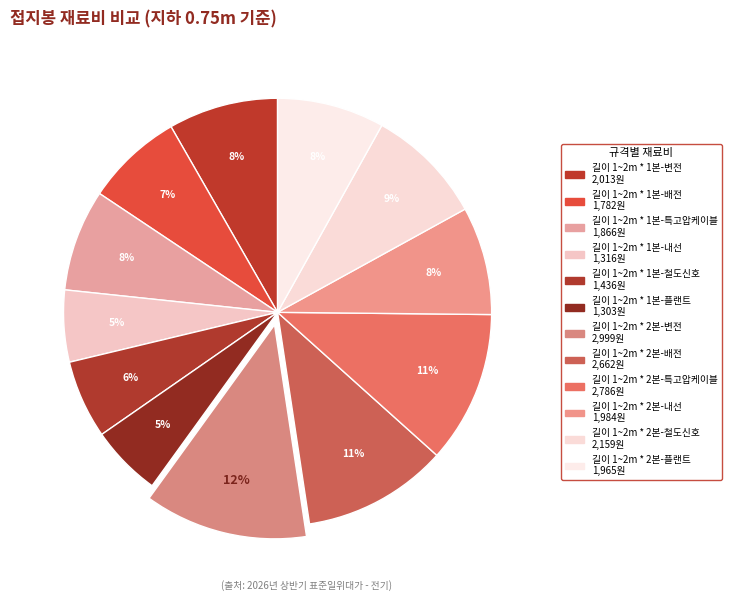

What is the largest slice in the pie chart?

길이 1~2m * 2본-변전